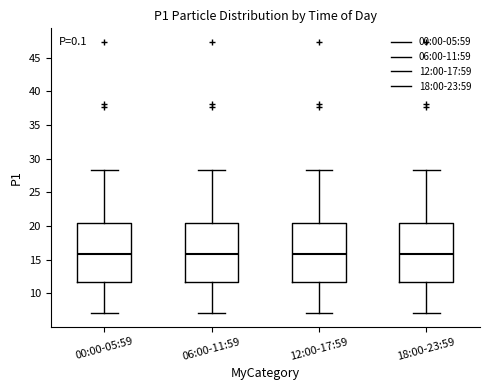

Where is the upper edge of the box for 18:00-23:59 on the y-axis? The values are not printed on the chart, so give them approximately, as read against the axis.

20.5